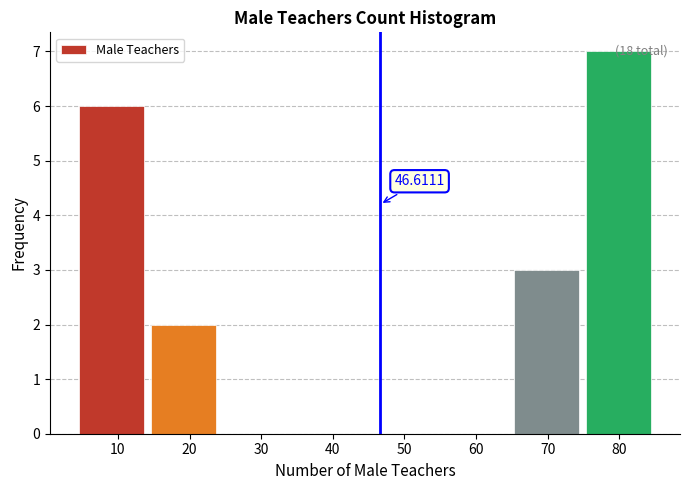

Over which range of the x-axis is the bar tallest?

75 to 85